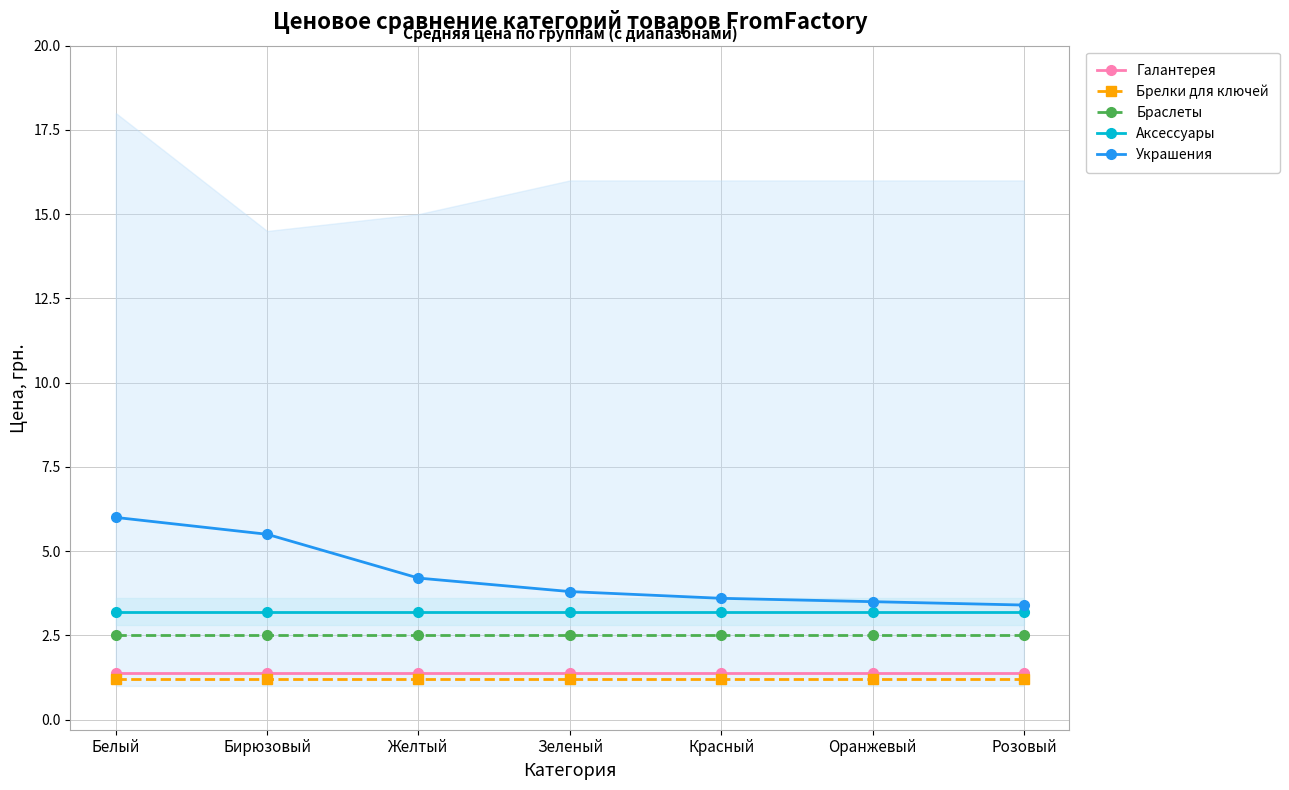

The value of Аксессуары at Бирюзовый is 1.9. True or false?

False